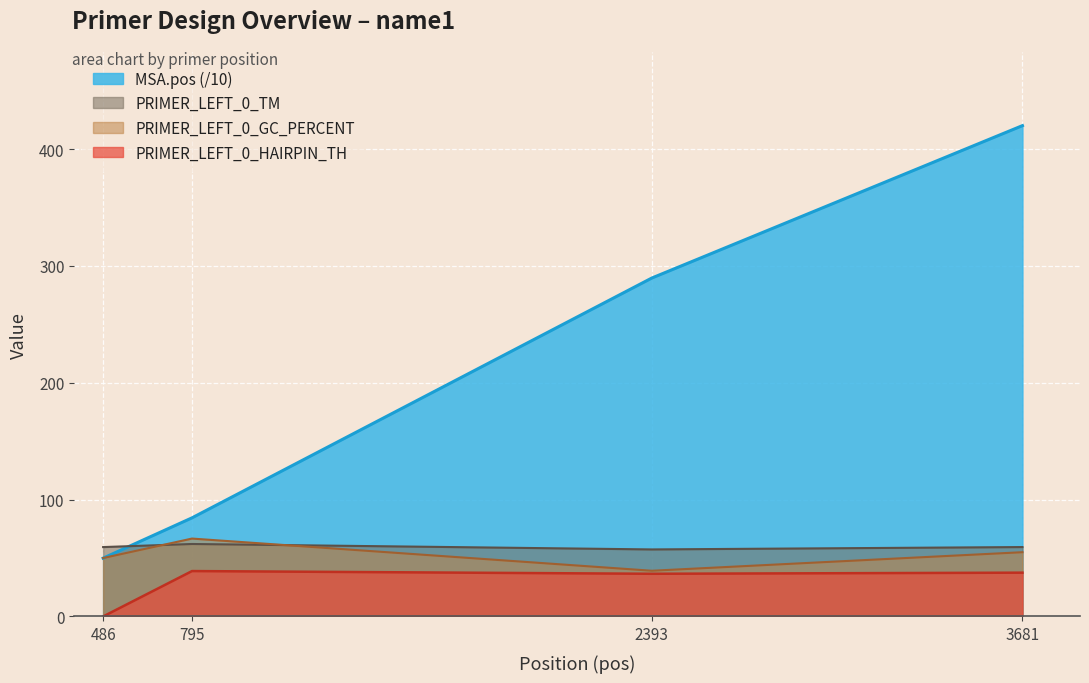

Is it true that MSA.pos equals 420.0 at 3681?

True